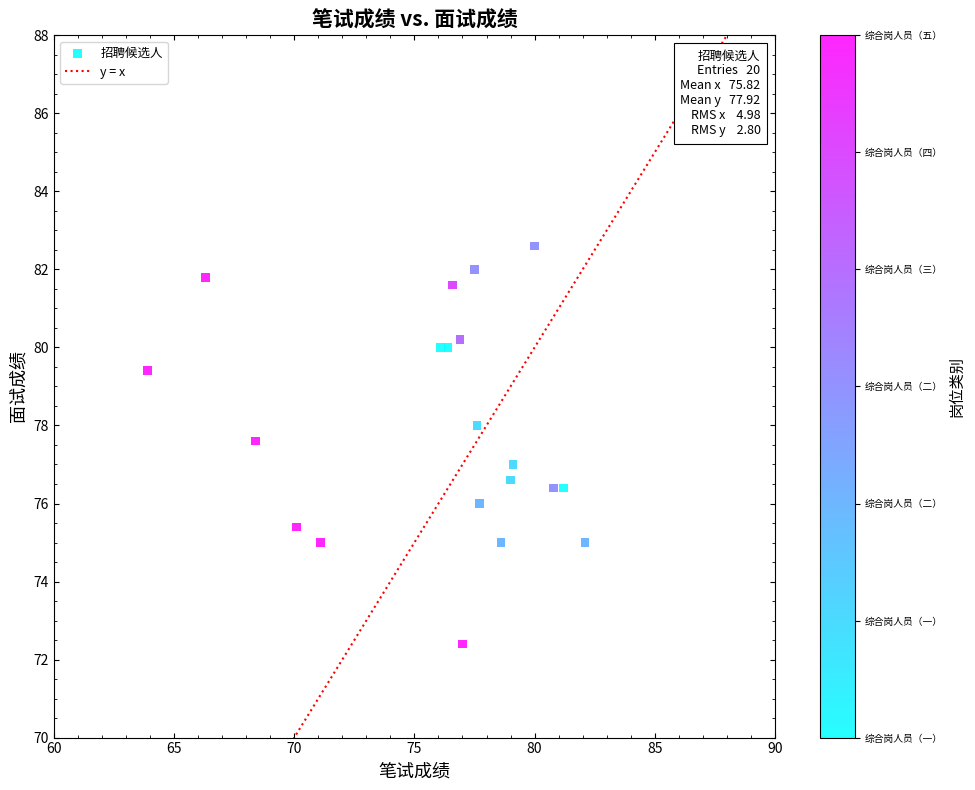

What is the range of Y values (max minus min)?

10.2